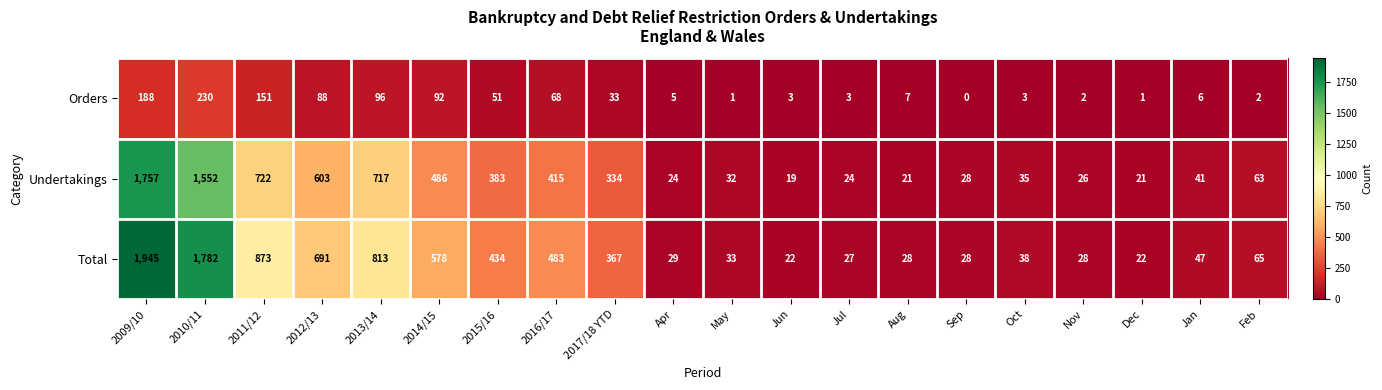

How many categories are shown in the chart?

20